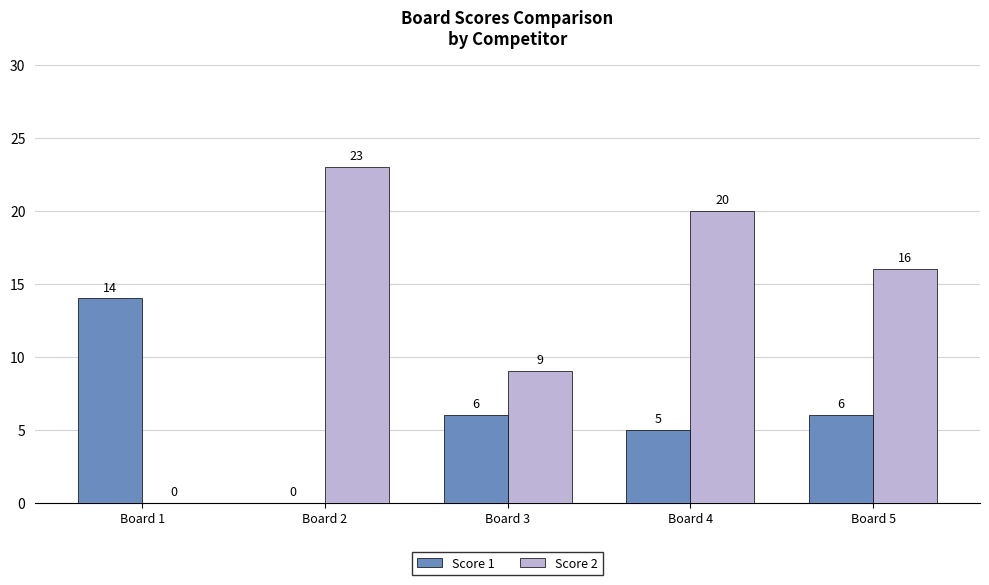

What is the sum of the Score 2 values at Board 1 and Board 2?

23